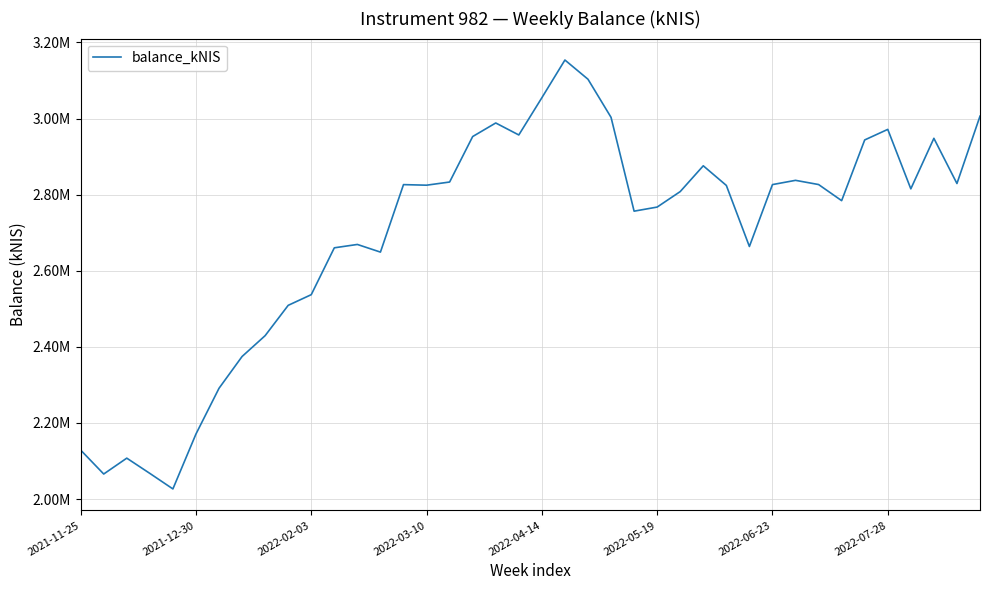

Is this an area chart (filled region under the line)?

No